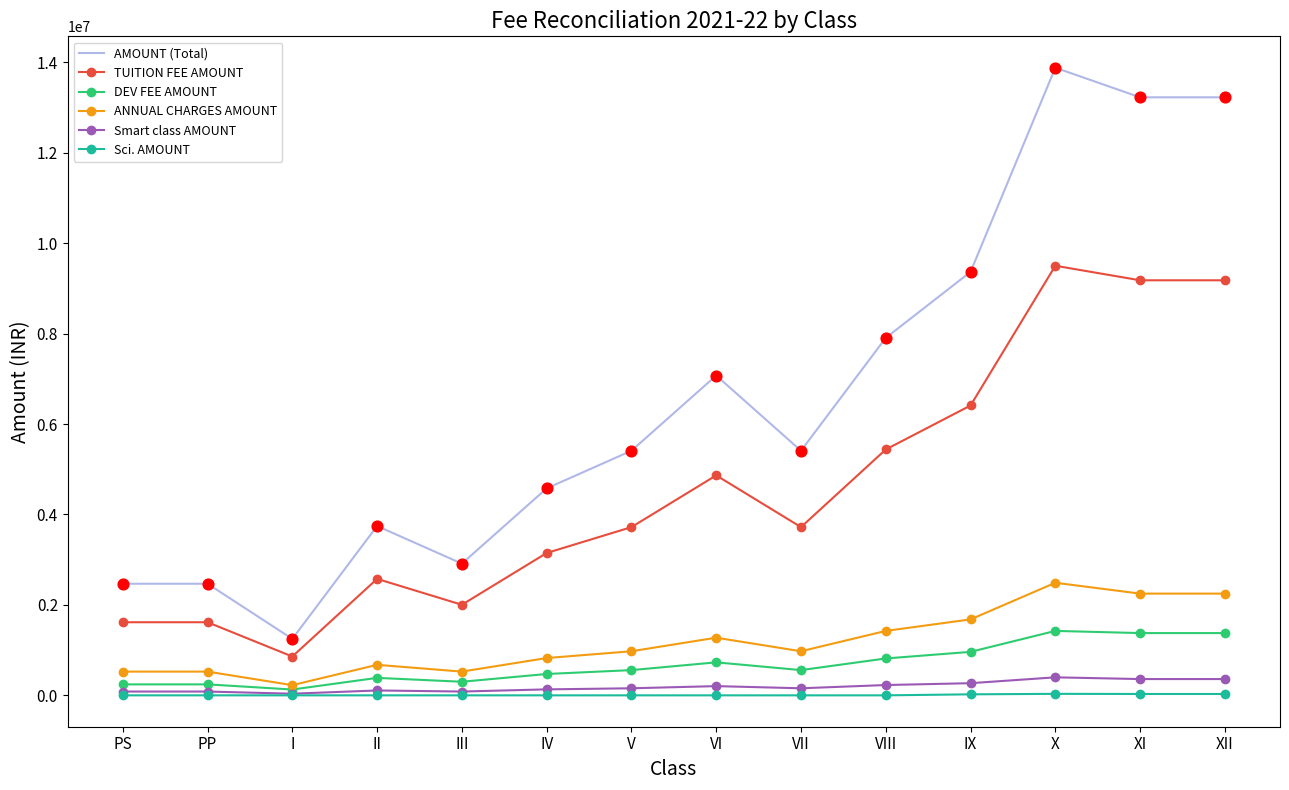

What are all the series names shown in the legend?

AMOUNT (Total), TUITION FEE AMOUNT, DEV FEE AMOUNT, ANNUAL CHARGES AMOUNT, Smart class AMOUNT, Sci. AMOUNT